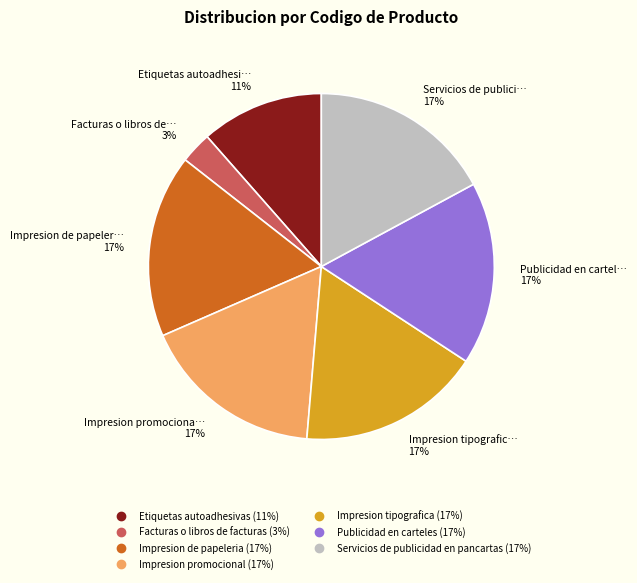

To the nearest percent, what percentage of the pie is Publicidad en carteles?

17%